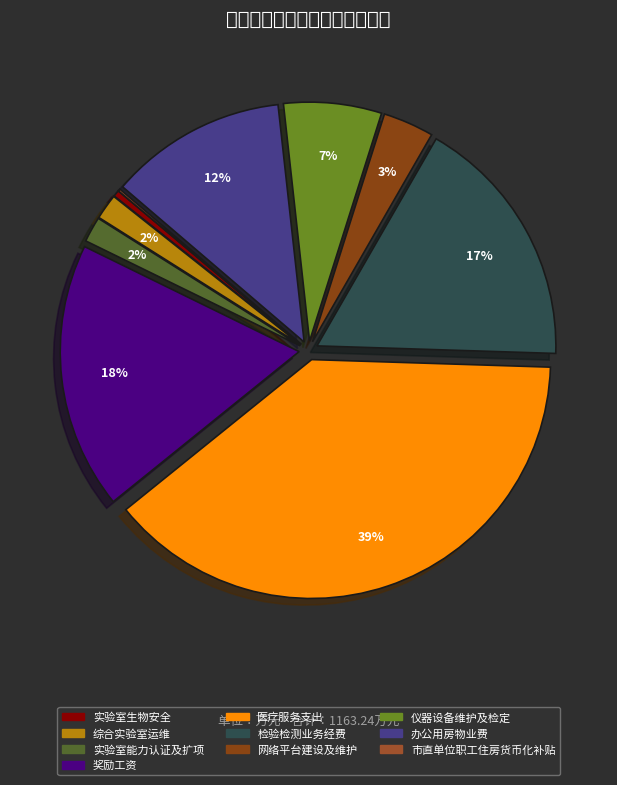

How many slices are in this pie chart?

10